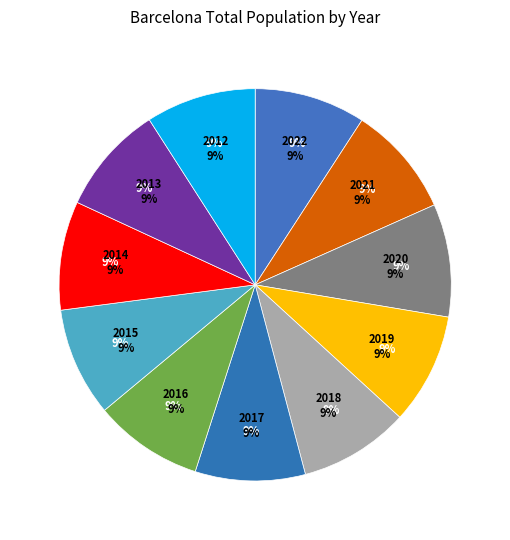

Which category has the biggest portion of the pie?

2020